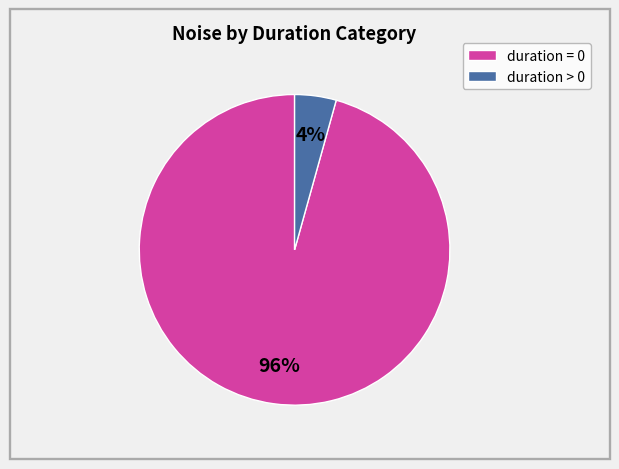

Which category accounts for the majority?

duration = 0